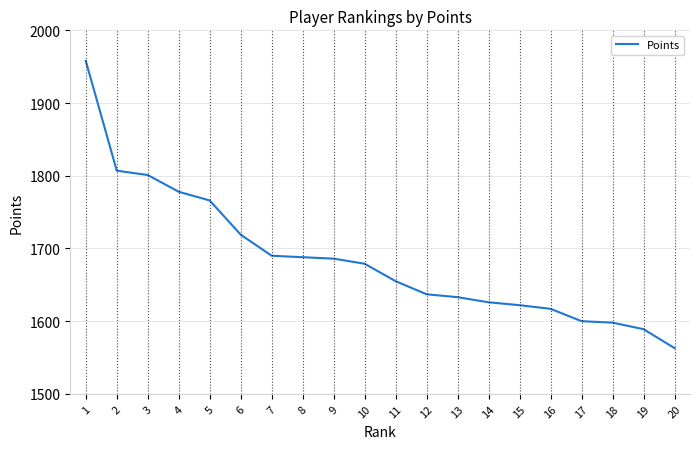

What is the approximate value at 12?

1637